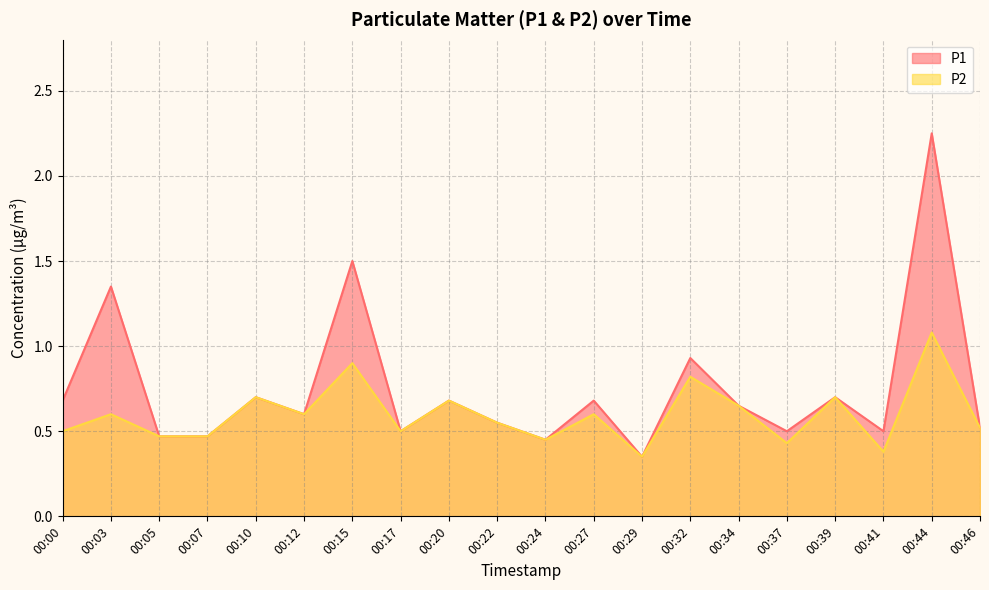

Reading left to right, extract all data points from this chart.

P1: 00:00=0.7	00:03=1.4	00:05=0.5	00:07=0.5	00:10=0.7	00:12=0.6	00:15=1.5	00:17=0.5	00:20=0.7	00:22=0.6	00:24=0.5	00:27=0.7	00:29=0.3	00:32=0.9	00:34=0.7	00:37=0.5	00:39=0.7	00:41=0.5	00:44=2.2	00:46=0.5
P2: 00:00=0.5	00:03=0.6	00:05=0.5	00:07=0.5	00:10=0.7	00:12=0.6	00:15=0.9	00:17=0.5	00:20=0.7	00:22=0.6	00:24=0.5	00:27=0.6	00:29=0.3	00:32=0.8	00:34=0.7	00:37=0.4	00:39=0.7	00:41=0.4	00:44=1.1	00:46=0.5